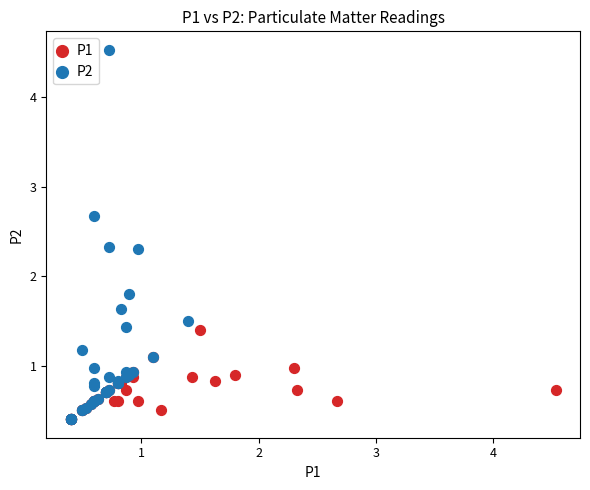

Which series has the widest spread of Y values?

P2